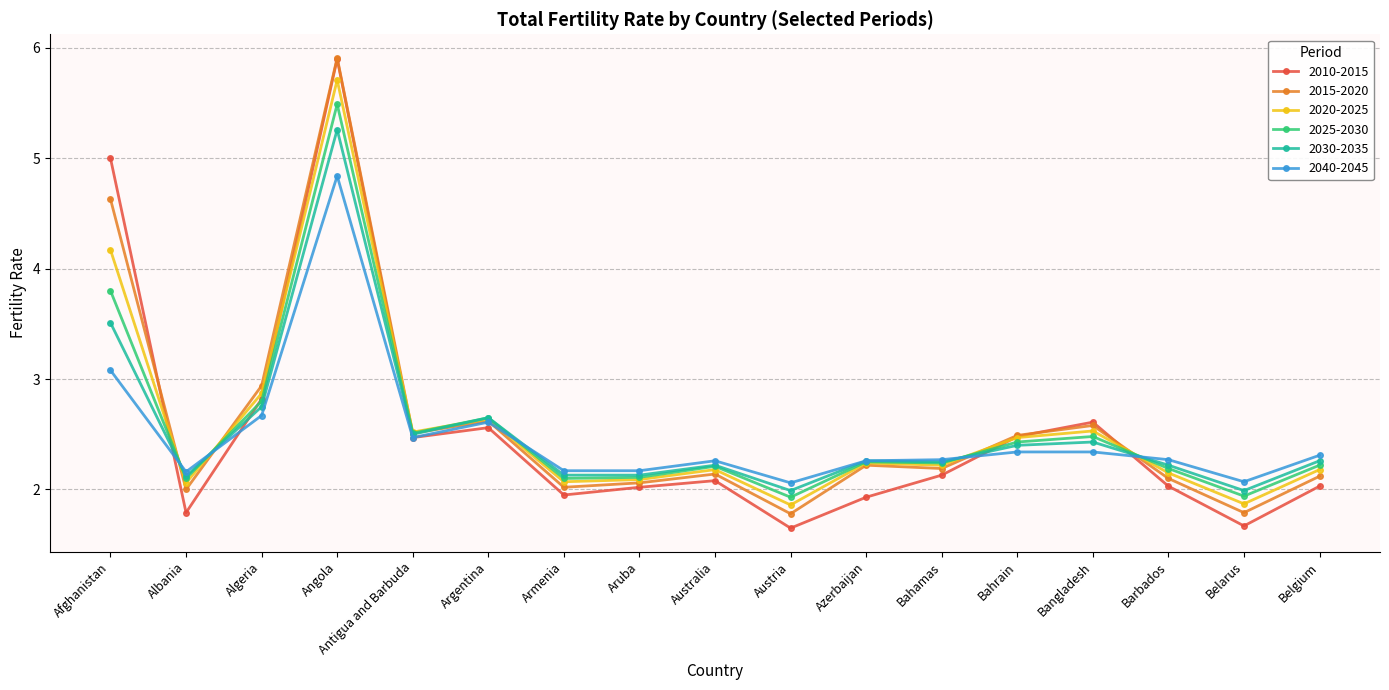

What is the total value across all series at Bahrain?

14.6